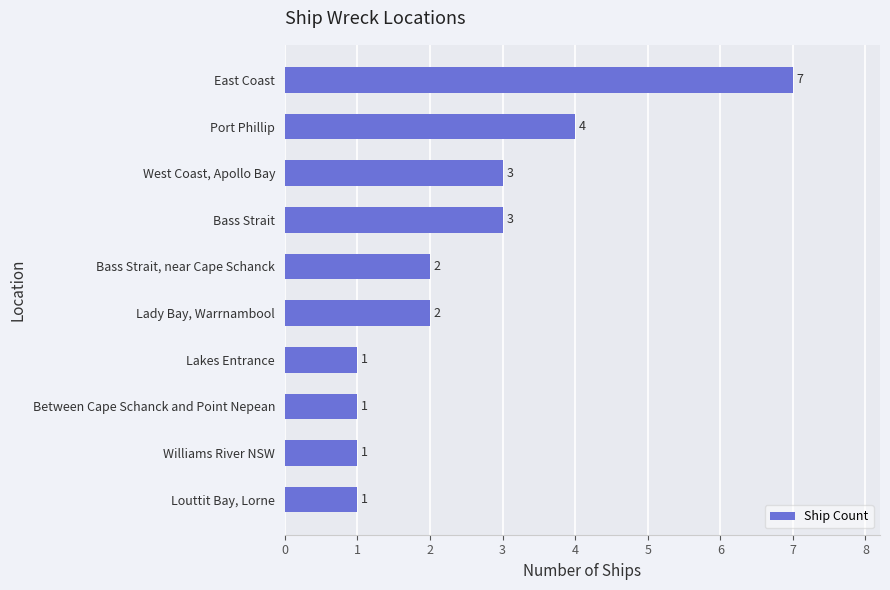

How many values are between 1 and 3?

8